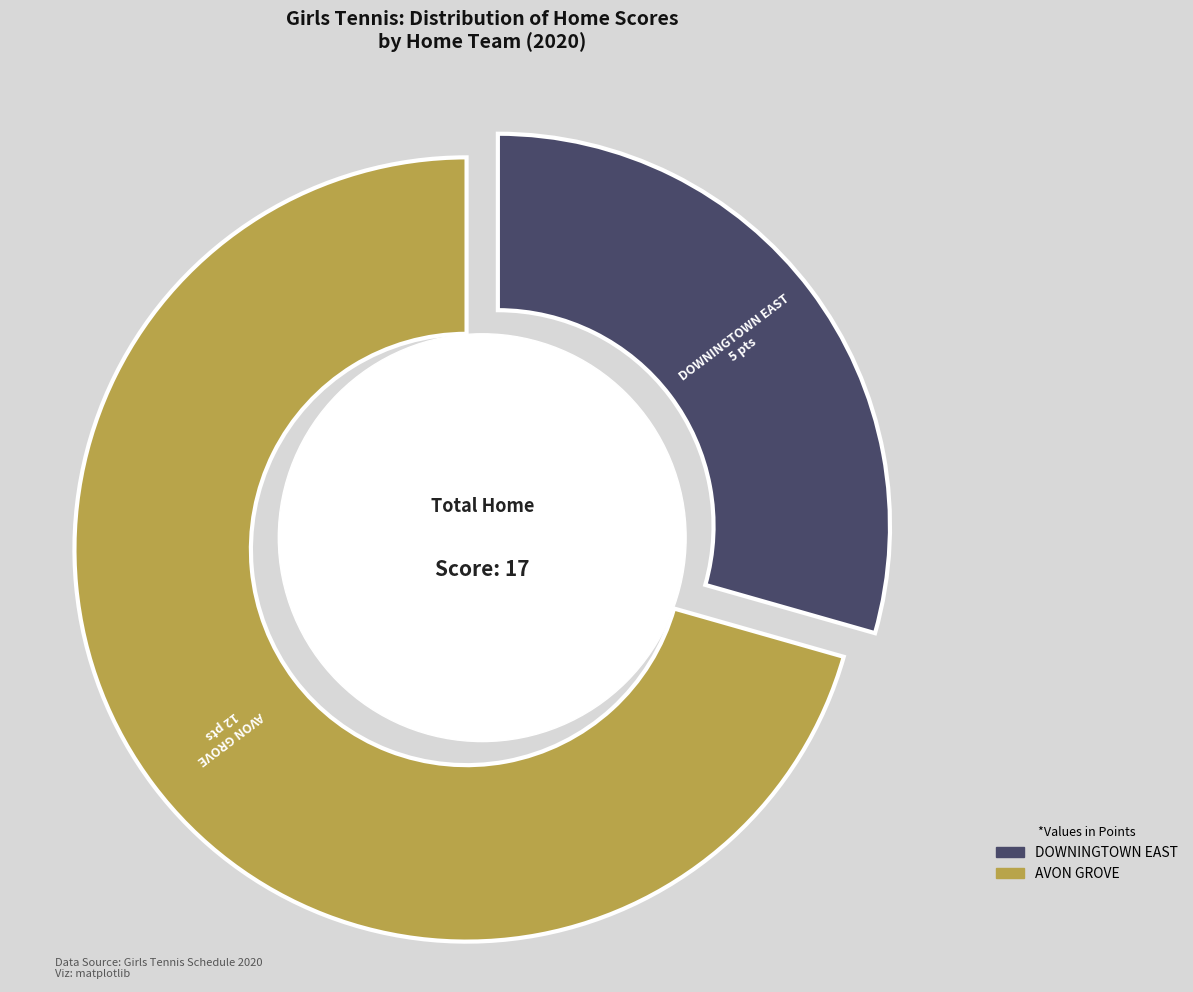

The AVON GROVE slice represents 1% of the pie. True or false?

False